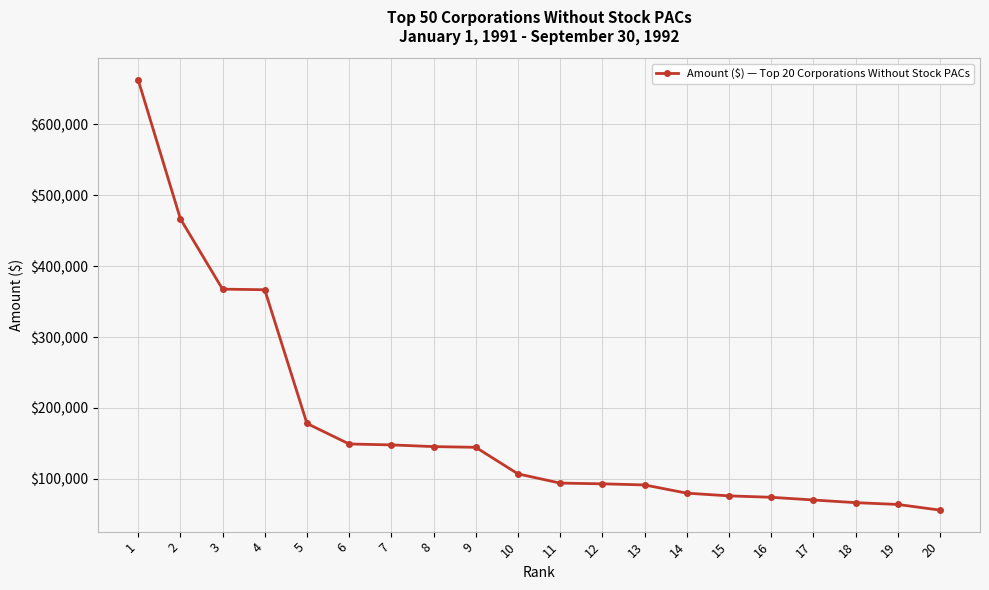

What is the average value?

175104